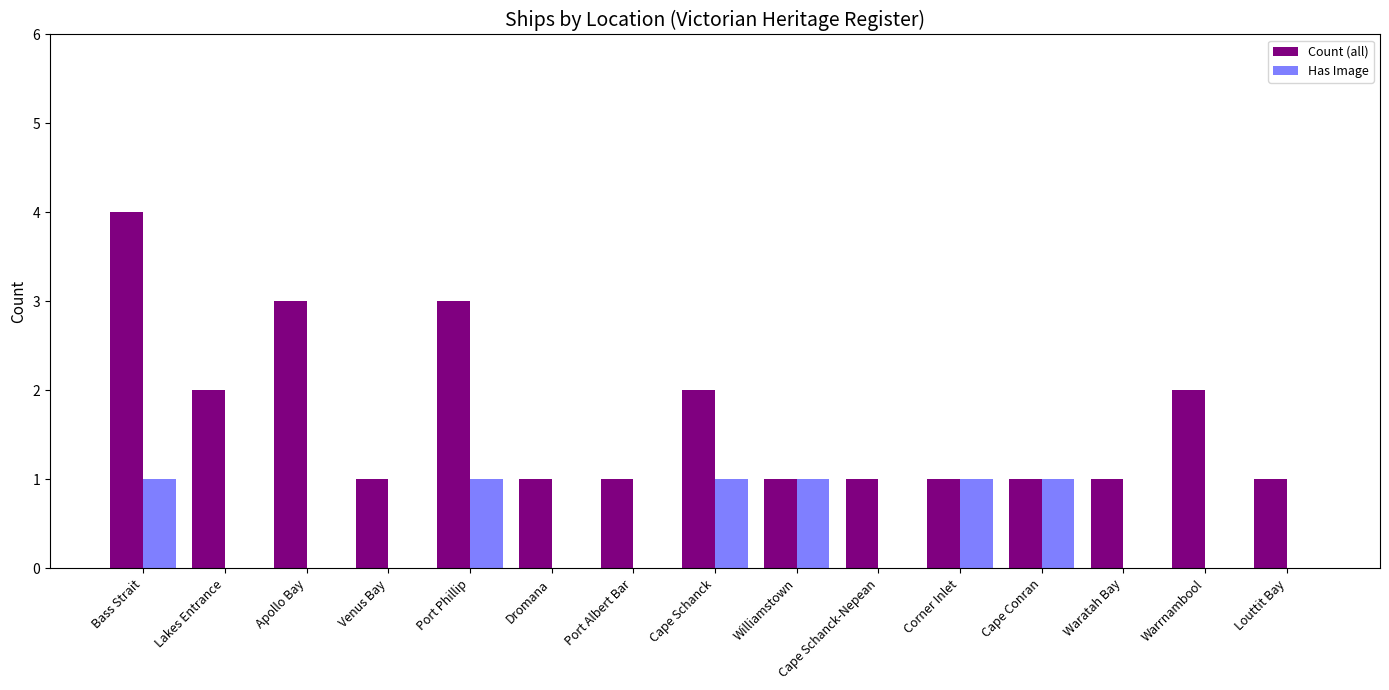

How many series are shown in this chart?

2